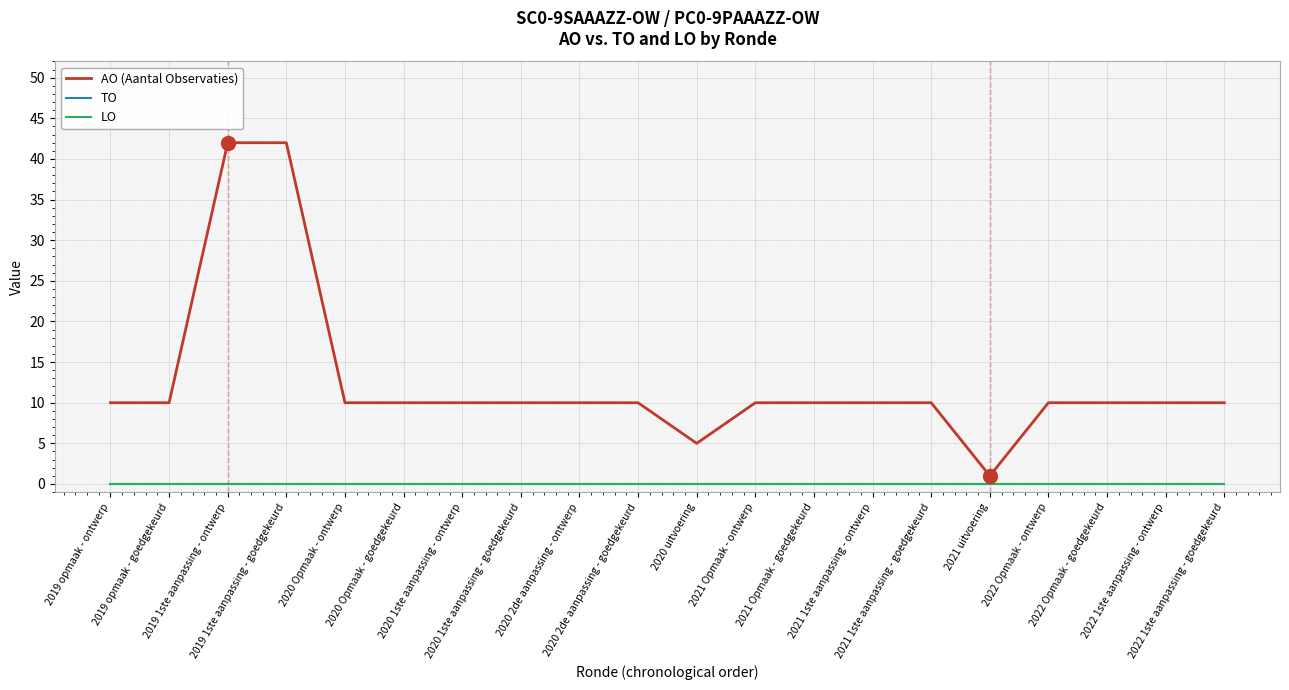

True or false: LO and TO intersect in this chart.

False